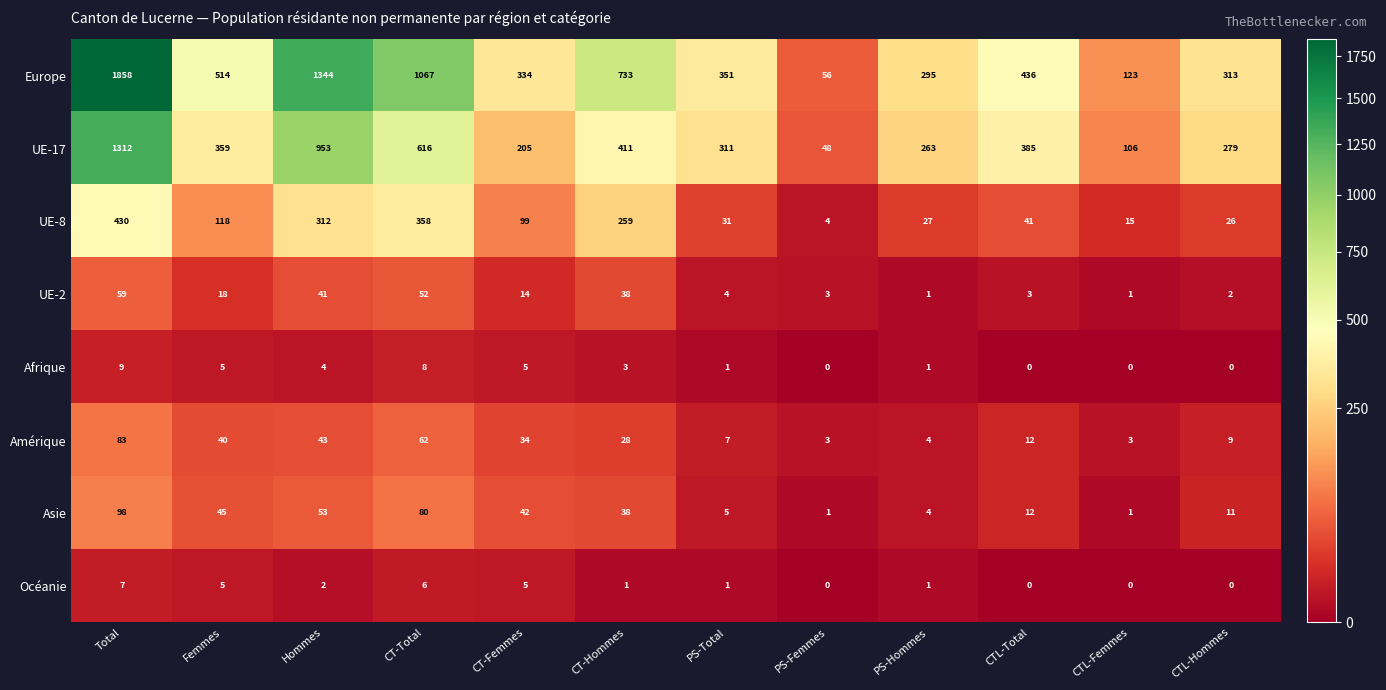

At which category is the sum across all series the highest?

Total